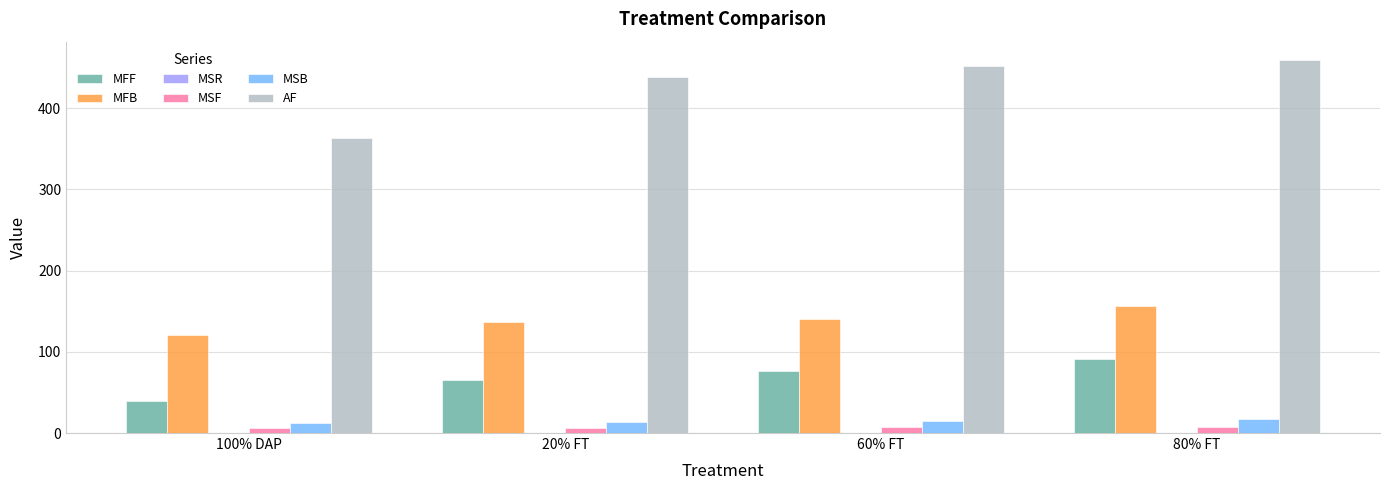

Between 100% DAP and 80% FT, which series saw the biggest shift?

AF